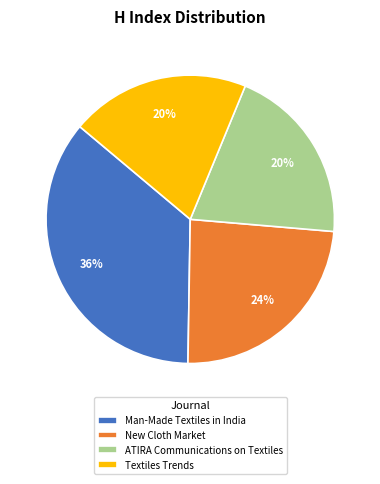

To the nearest percent, what is the average slice percentage?

25%